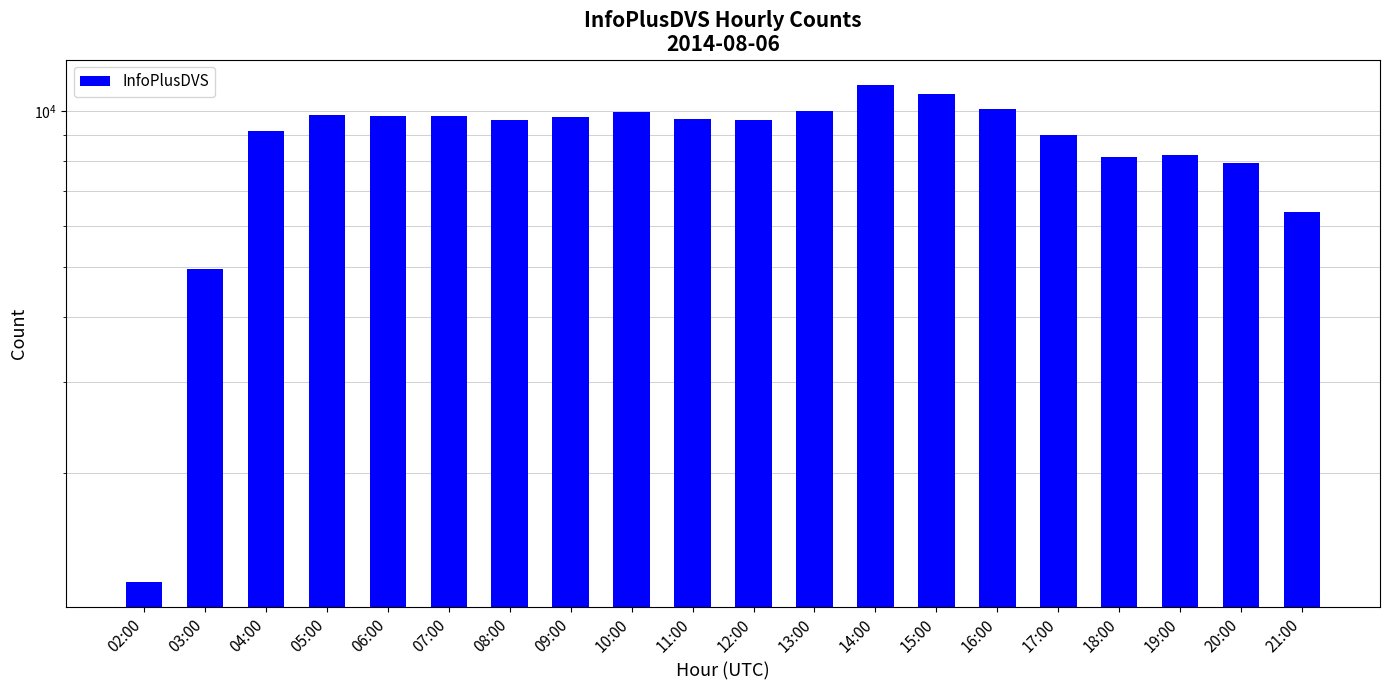

What value does the data have at 04:00, to the nearest 100?

9100